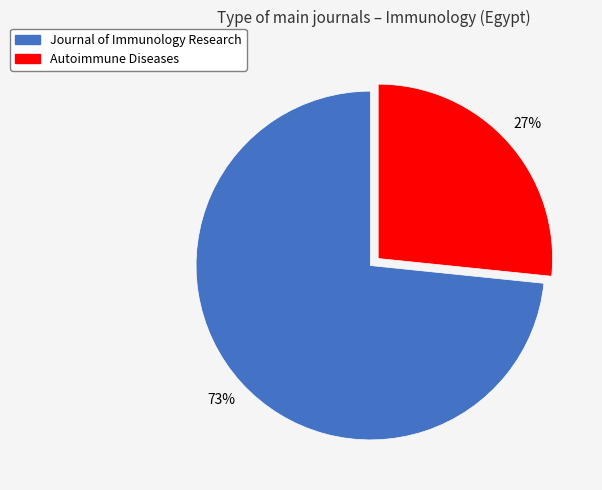

To the nearest percent, what is the average slice percentage?

50%